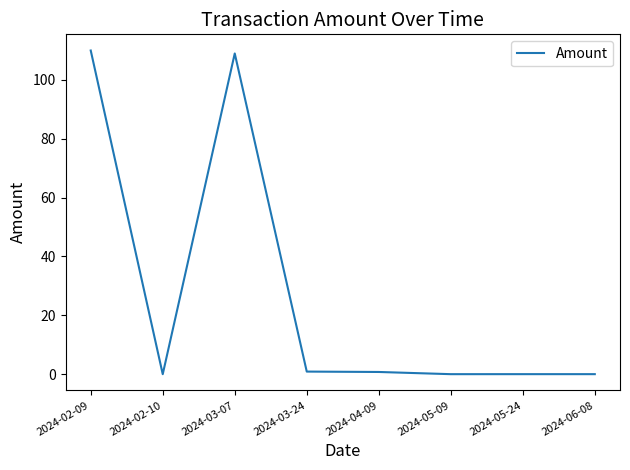

Is it true that the value at 2024-02-09 is 48.3?

False